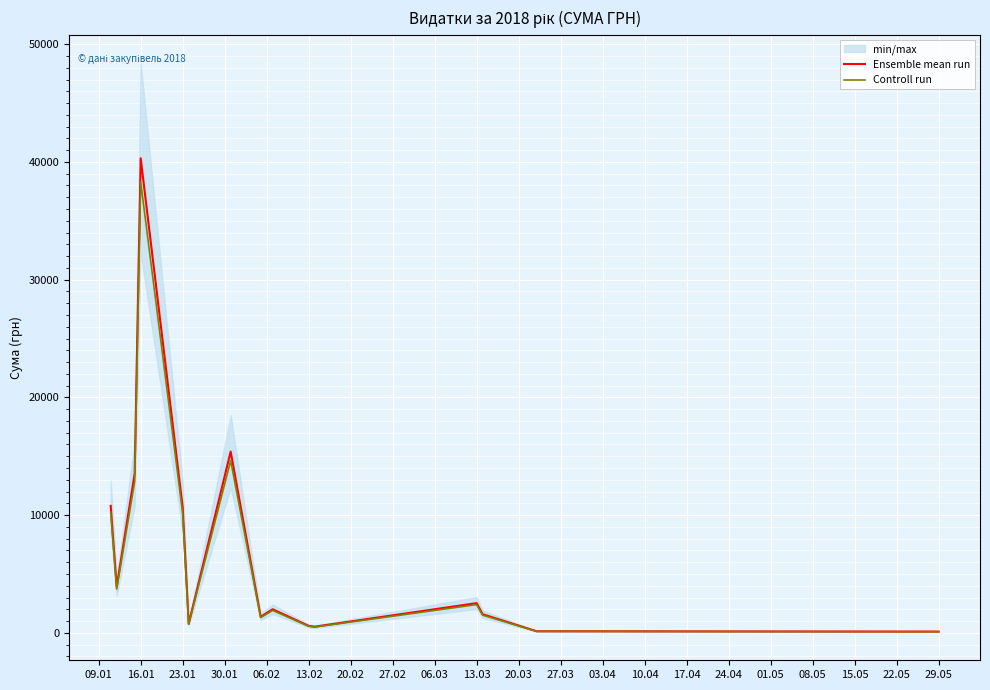

List the series in order of their peak value, highest first.

Ensemble mean run, Controll run